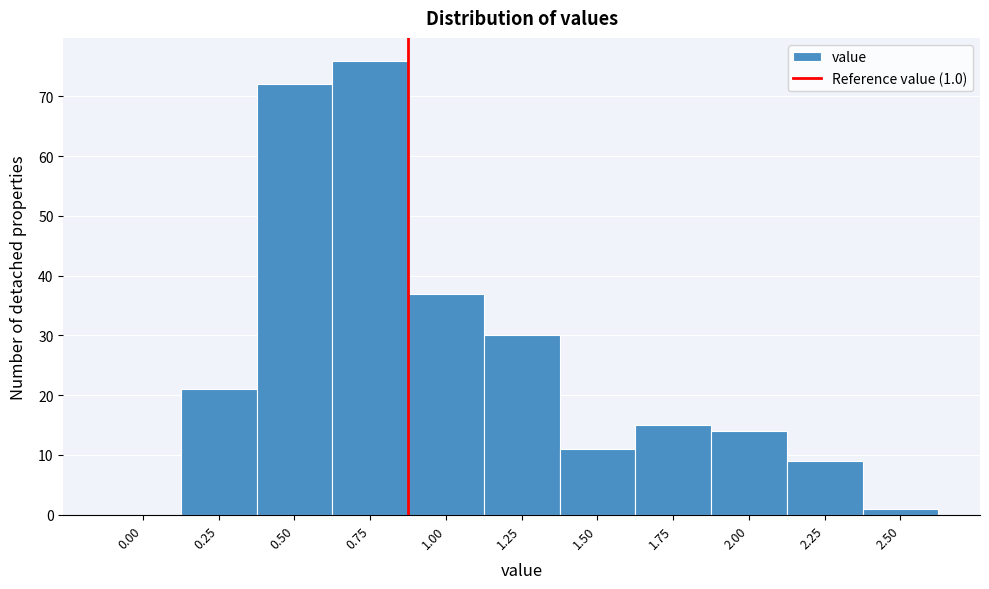

Reading left to right, what are all the values shown in this chart?

0.00=0	0.25=21	0.50=72	0.75=76	1.00=37	1.25=30	1.50=11	1.75=15	2.00=14	2.25=9	2.50=1